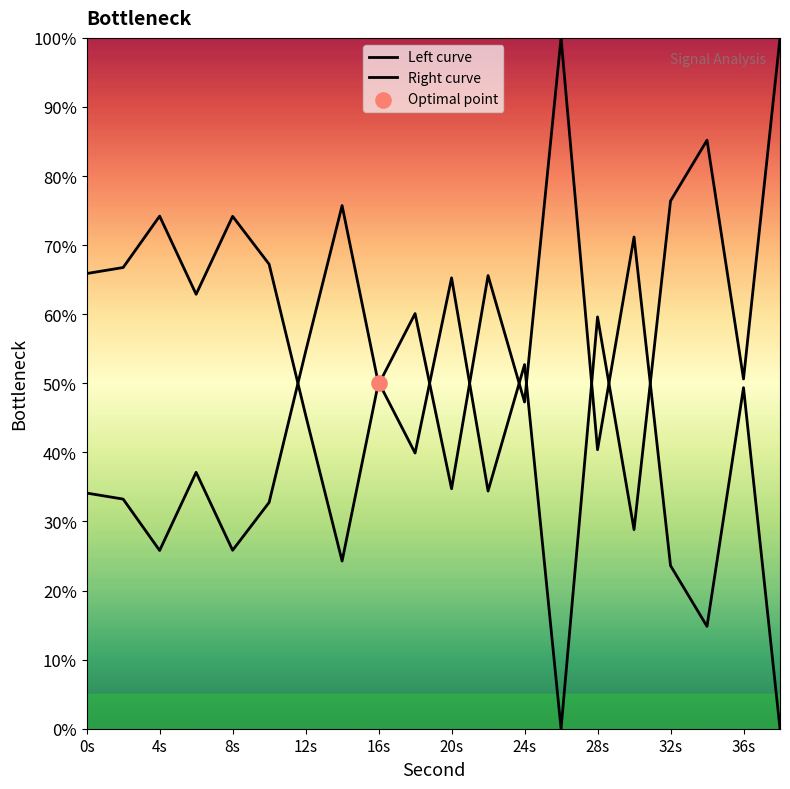

At which category is the sum across all series the highest?

0s